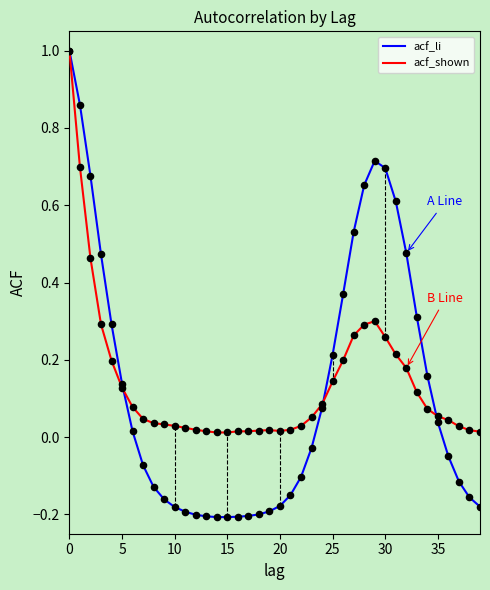

Which series has the largest range (max minus min)?

acf_li